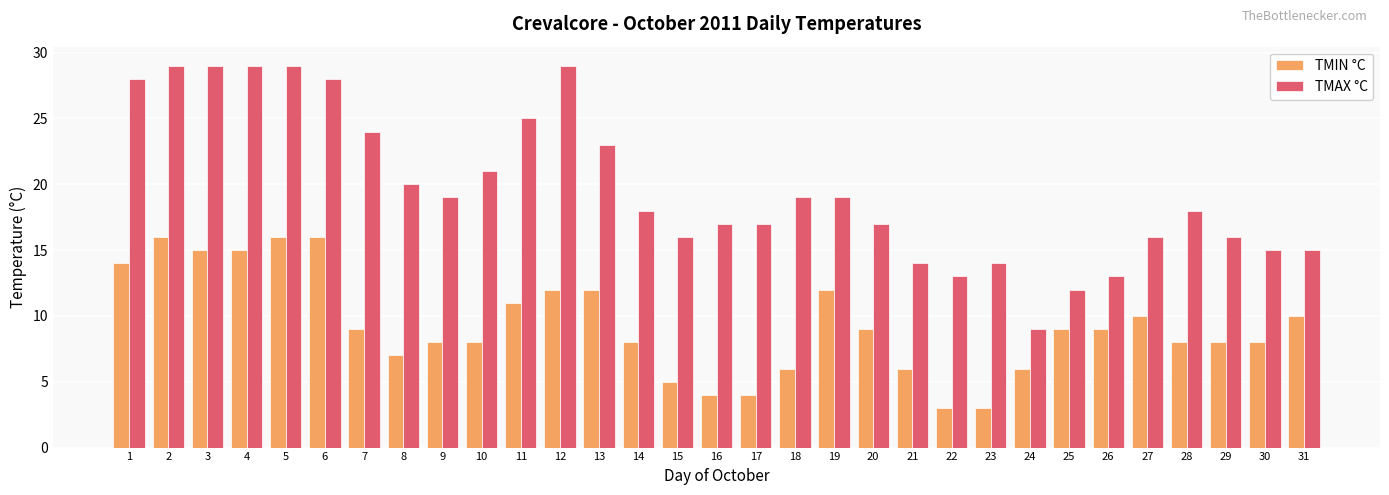

What is the highest value of the TMAX °C series?

29